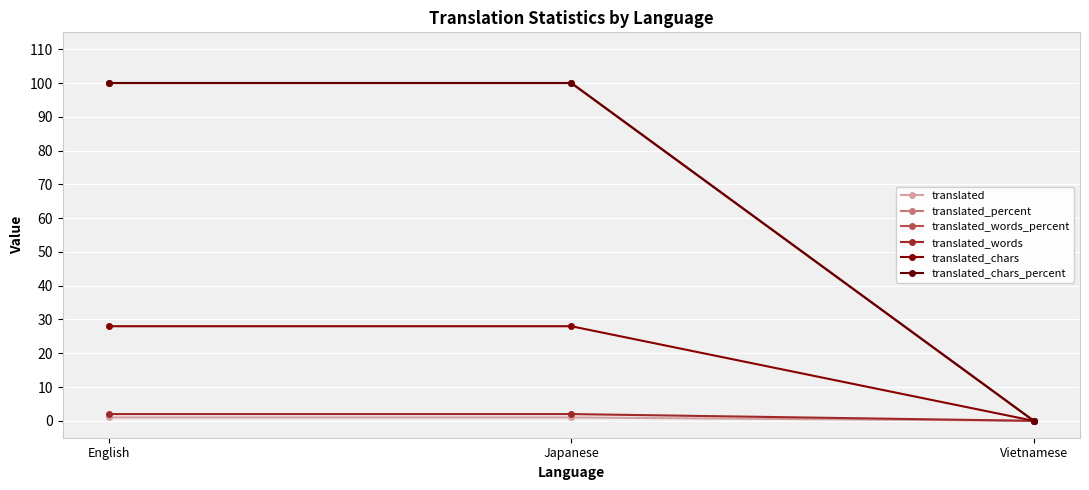

What position from the left is Vietnamese?

3